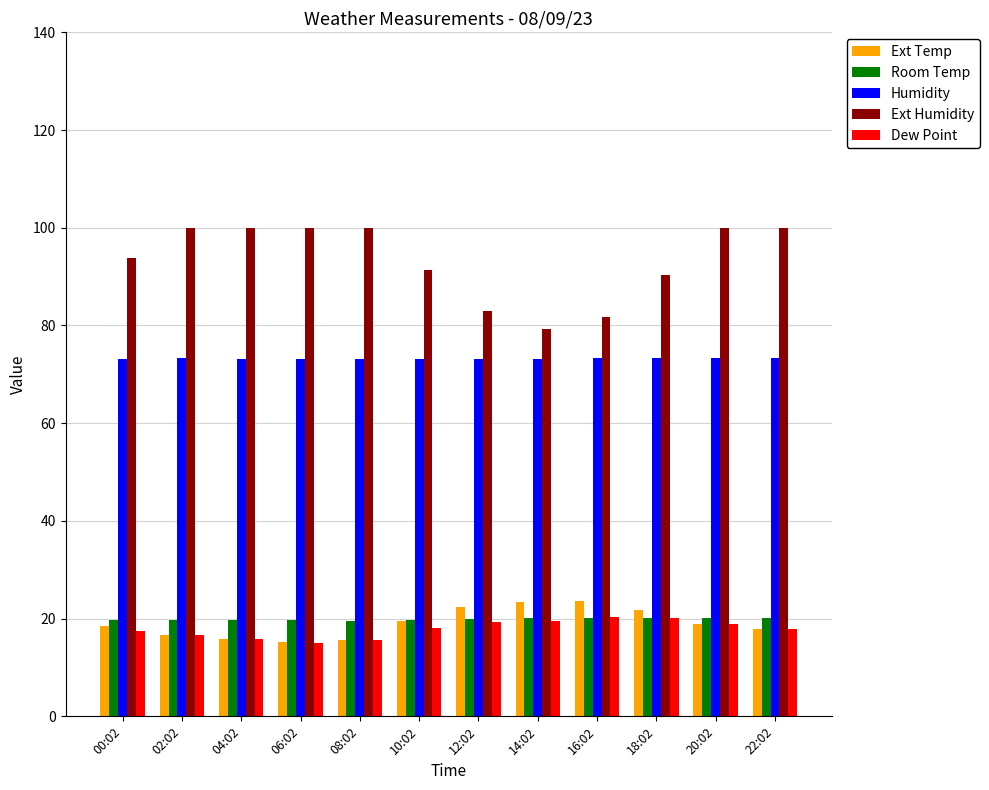

True or false: Ext Humidity has a value of 57.1 at 06:02.

False